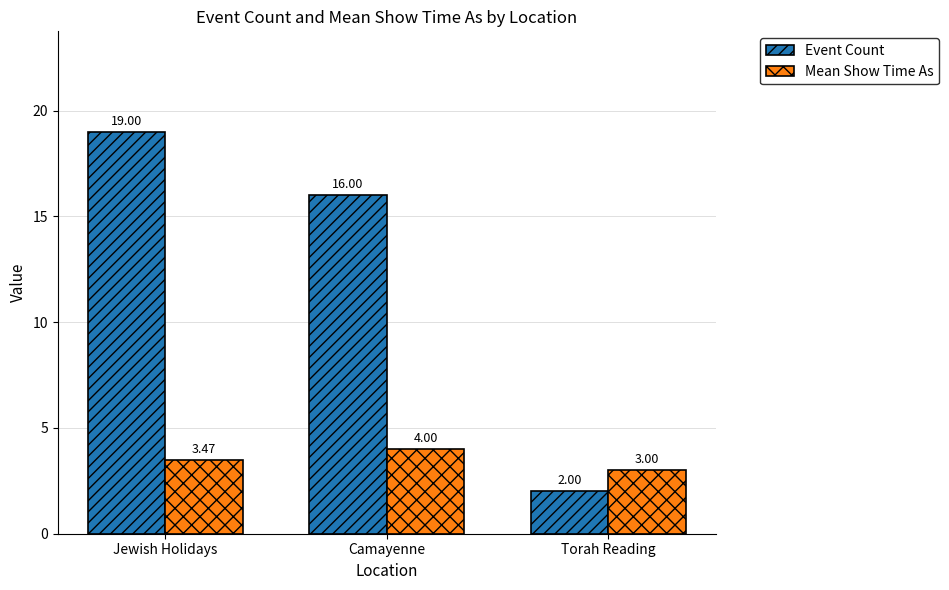

What is the minimum value shown in the chart?

2.0